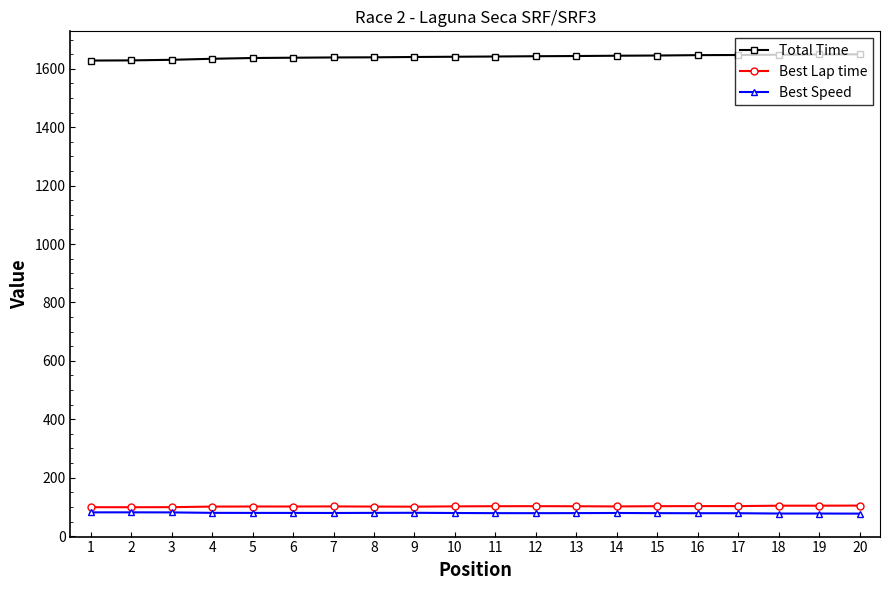

Rank the series at 6 from highest to lowest value.

Total Time, Best Lap time, Best Speed